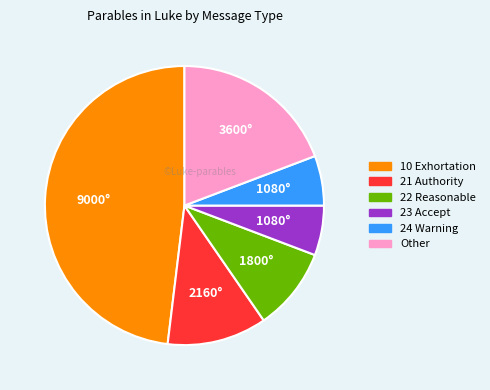

What is the ratio of the value at 10 Exhortation to the value at Other?

2.5